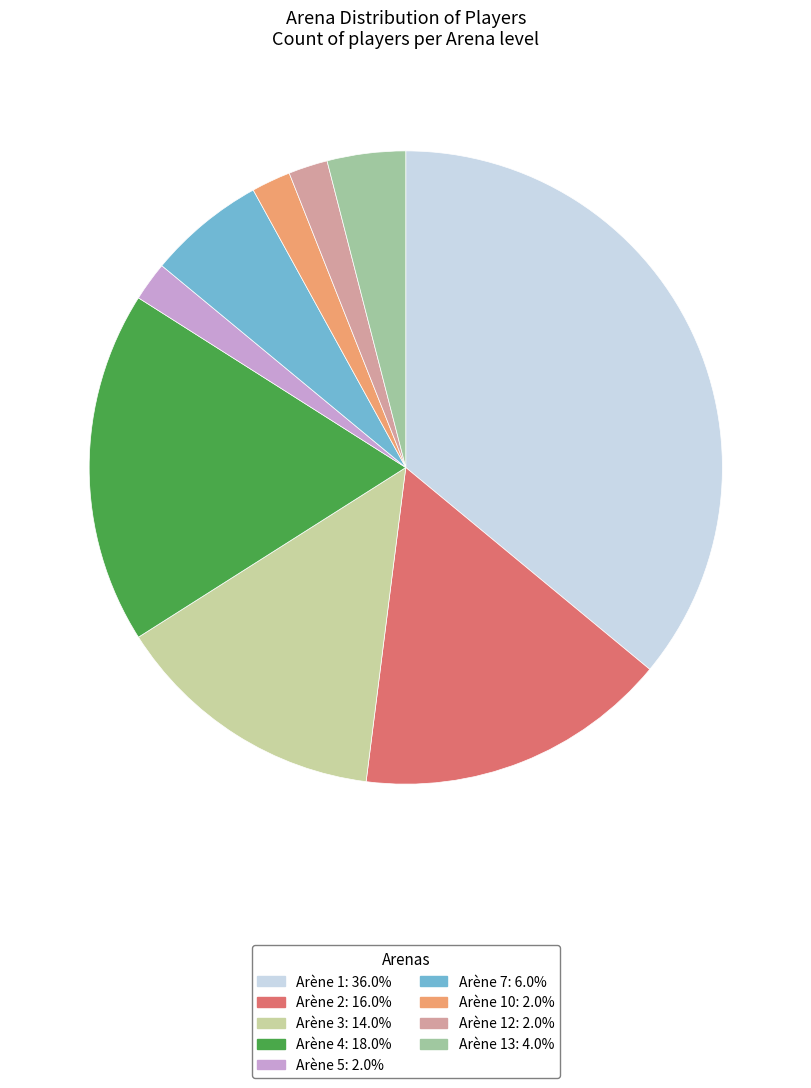

Count the number of slices in the pie.

9